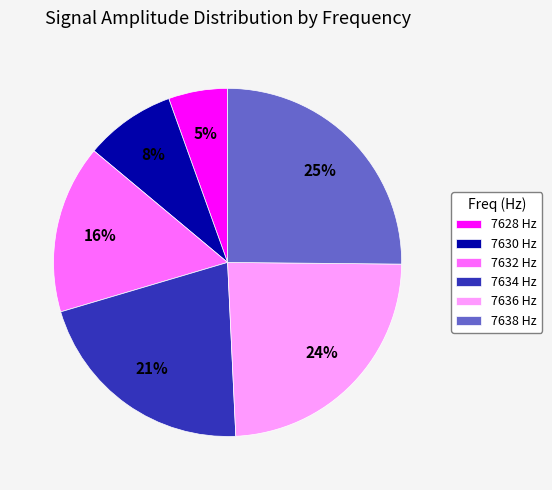

What is the ratio of the value at 7636 Hz to the value at 7638 Hz?

1.0